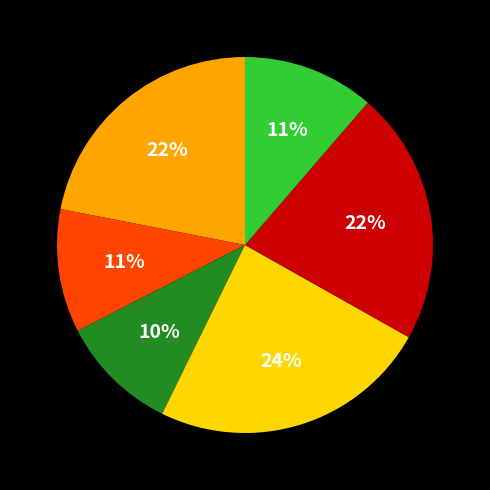

Is there any slice that represents more than half of the pie?

No